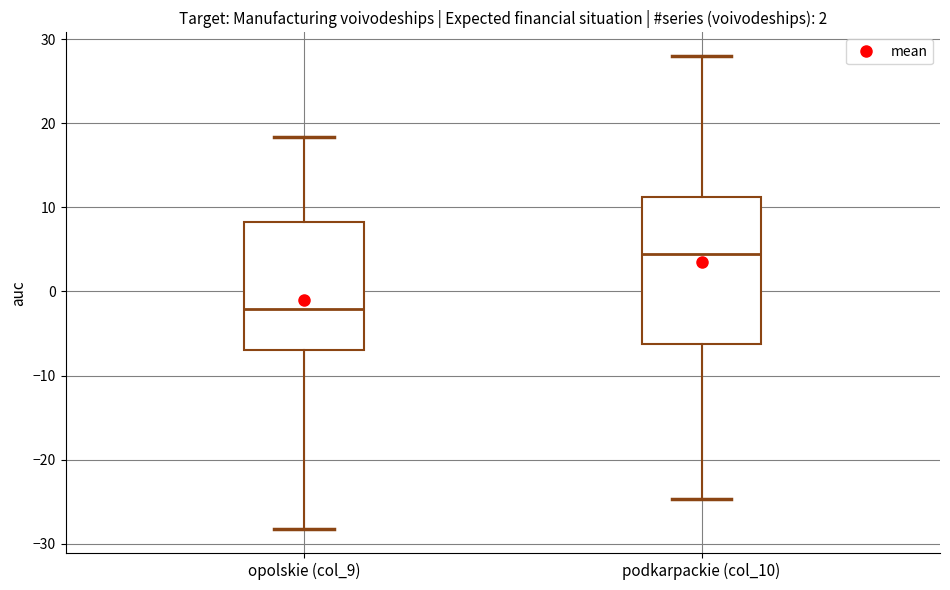

Which box has the lowest median line?

opolskie (col_9)